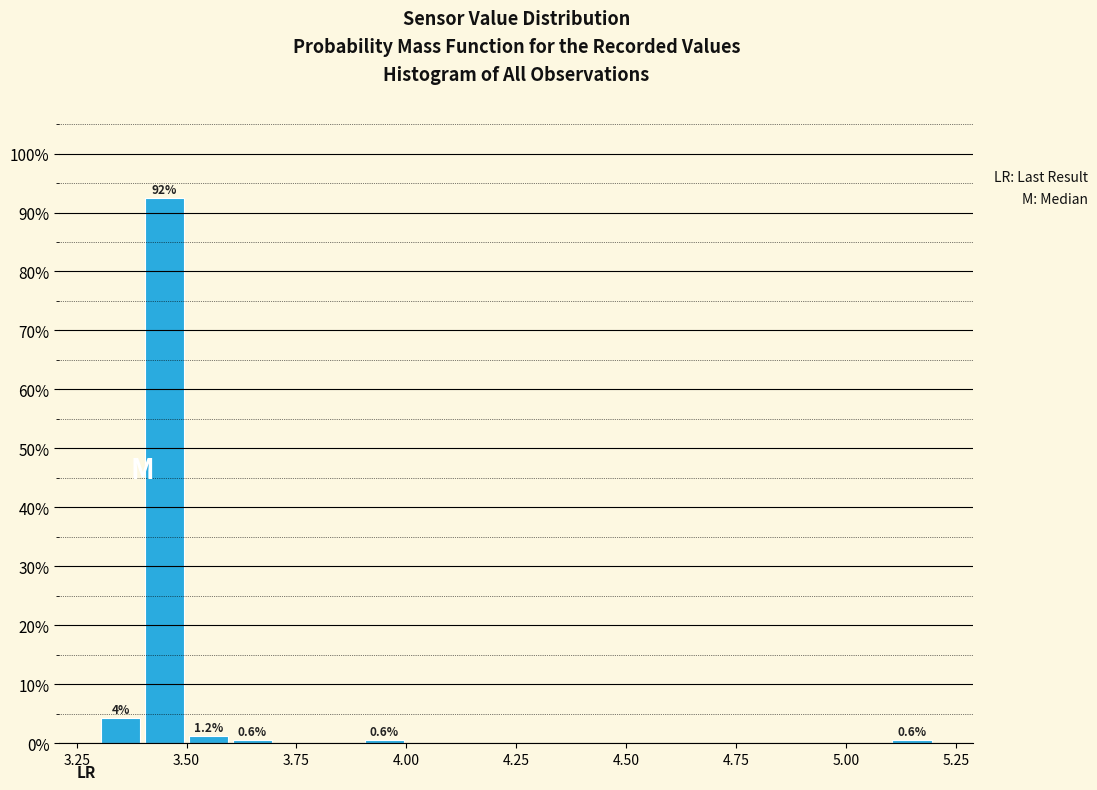

Read against the x-axis, roughly where is the centre of the tallest bar?

3.45